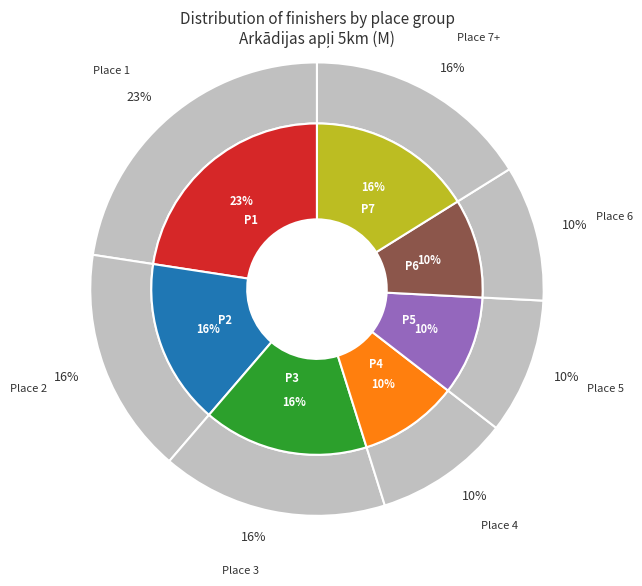

Is there a majority slice in this chart?

No